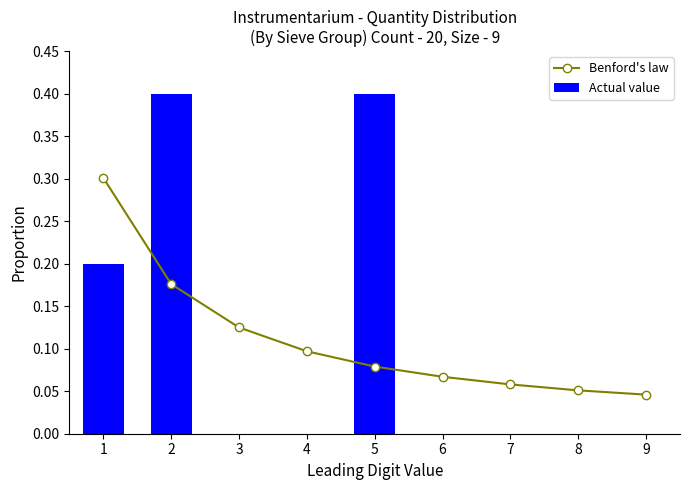

Reading right to left, transcribe all the data shown in this chart.

Benford's law: 9=0.0	8=0.1	7=0.1	6=0.1	5=0.1	4=0.1	3=0.1	2=0.2	1=0.3
Actual value: 9=0.0	8=0.0	7=0.0	6=0.0	5=0.4	4=0.0	3=0.0	2=0.4	1=0.2